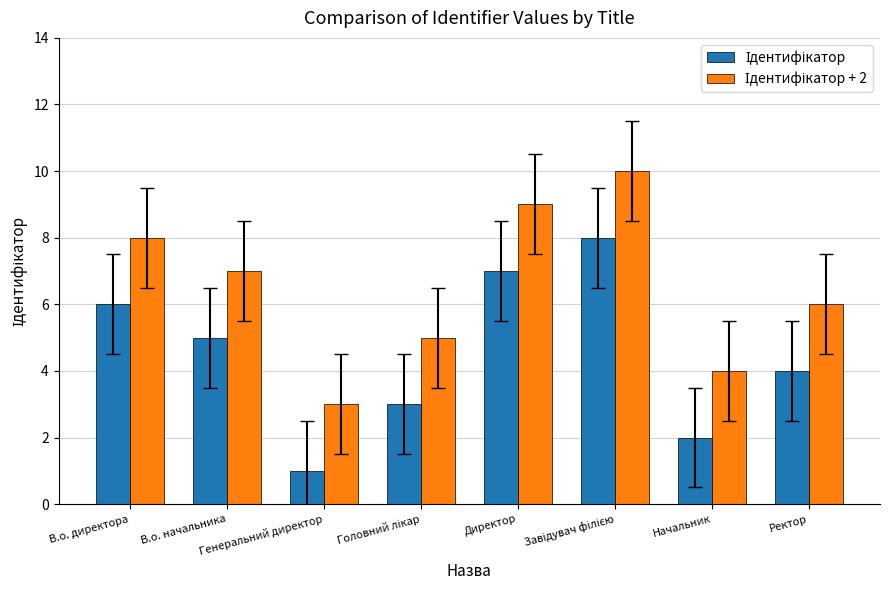

List the series in order of their overall mean, lowest first.

Ідентифікатор, Ідентифікатор + 2